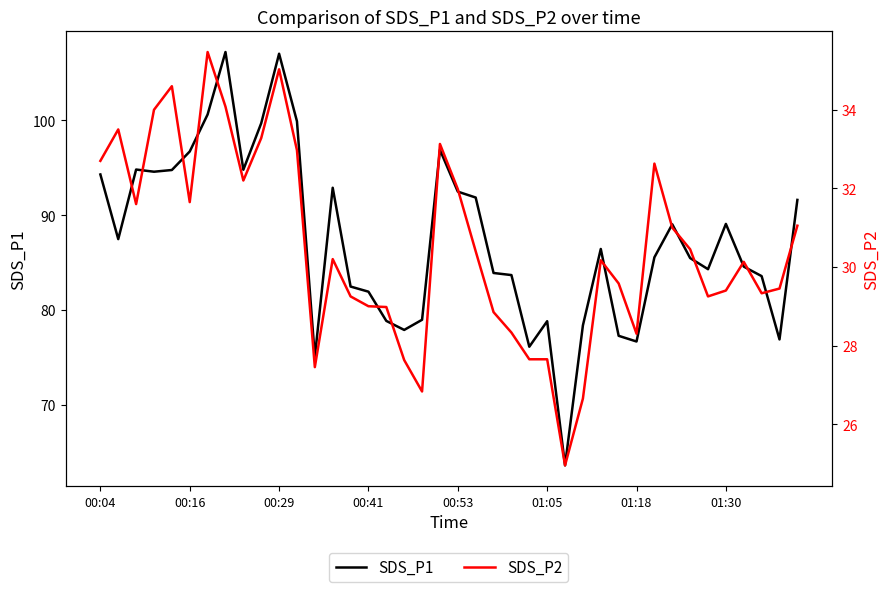

Does the chart display data point markers on the line(s)?

No